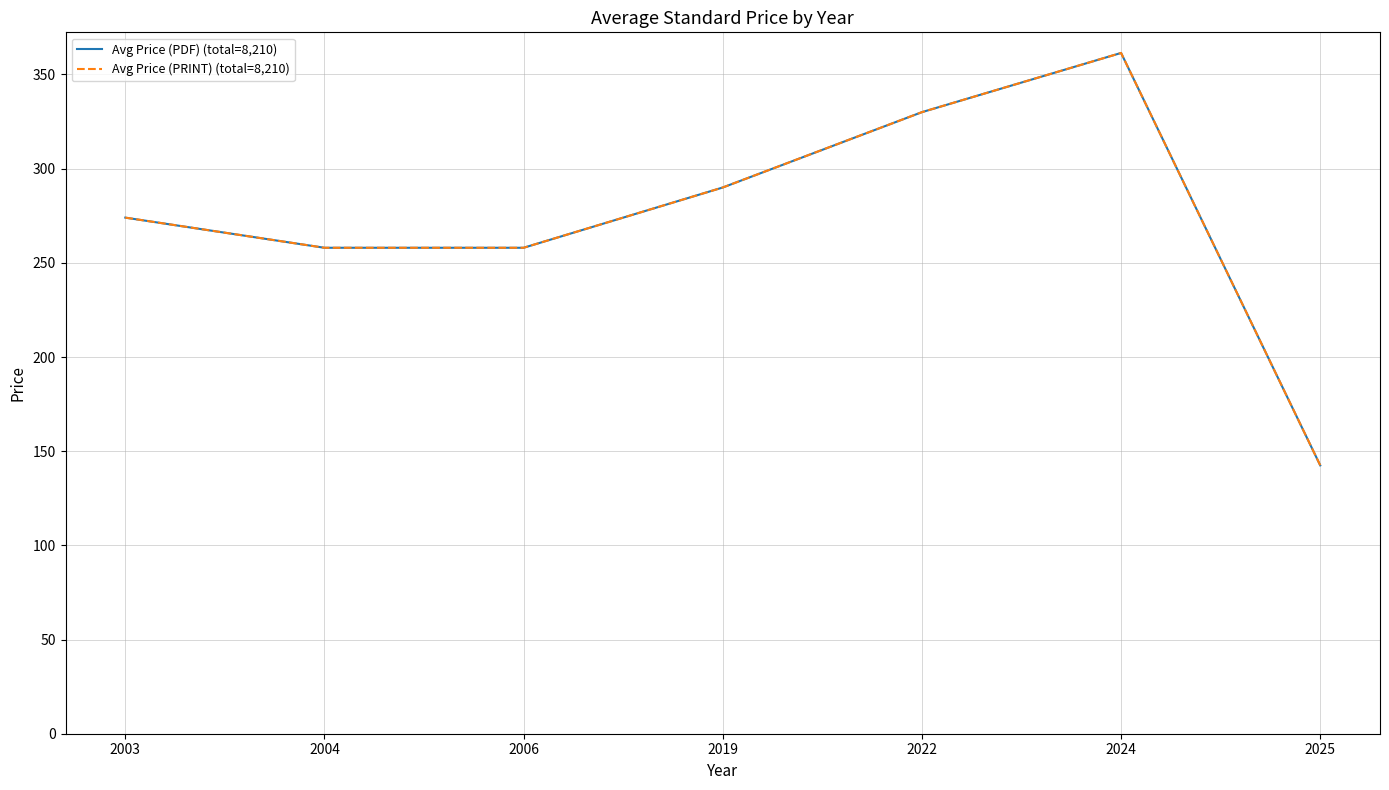

Does the chart display data point markers on the line(s)?

No